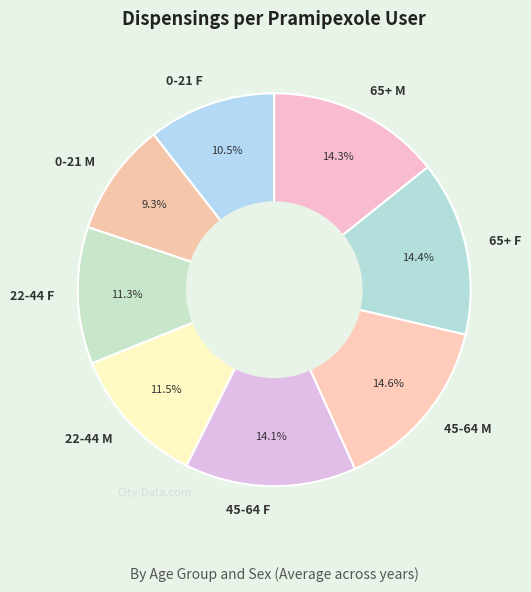

Is there any slice that represents more than half of the pie?

No